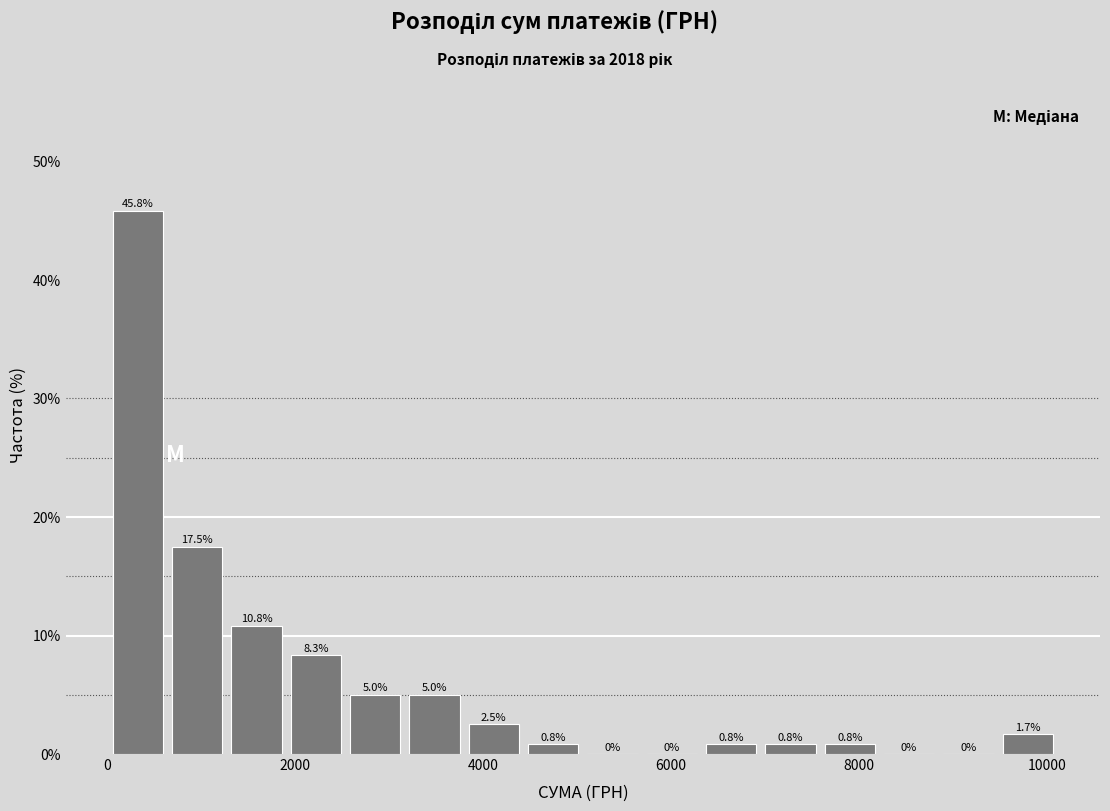

Read against the x-axis, roughly where is the centre of the tallest bar?

400